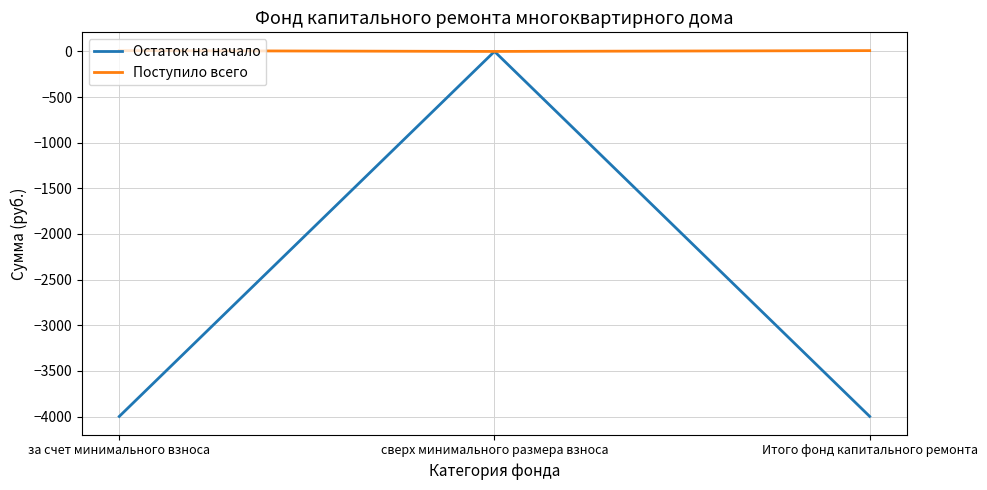

What is the difference between the maximum and minimum values in the Поступило всего series?

8.9